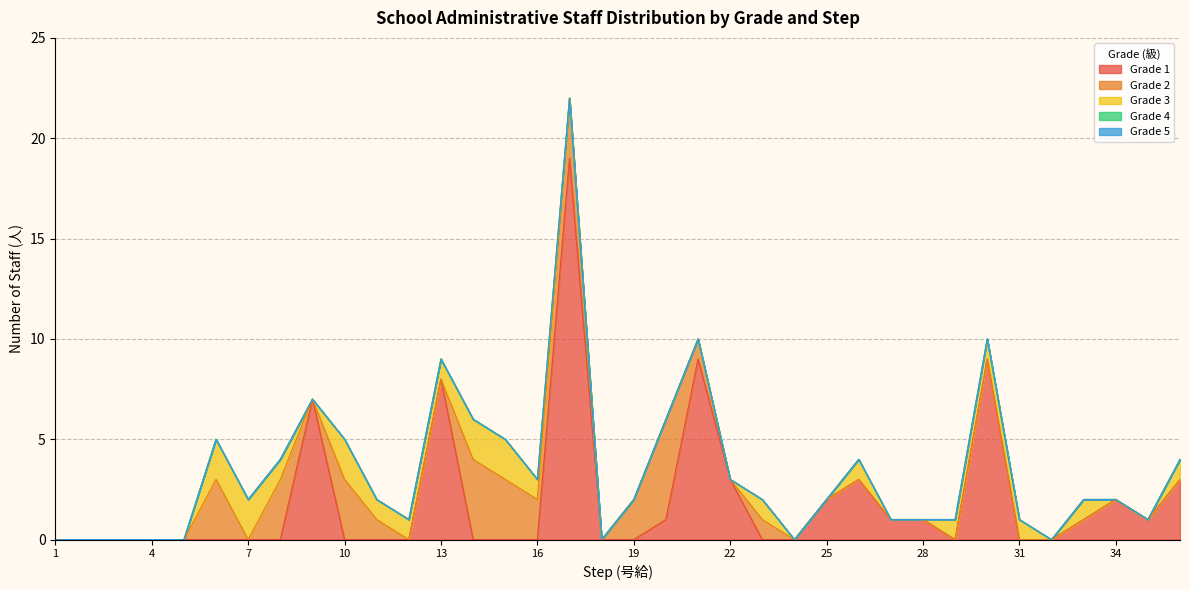

At which label is Grade 2 closest to 2?

16